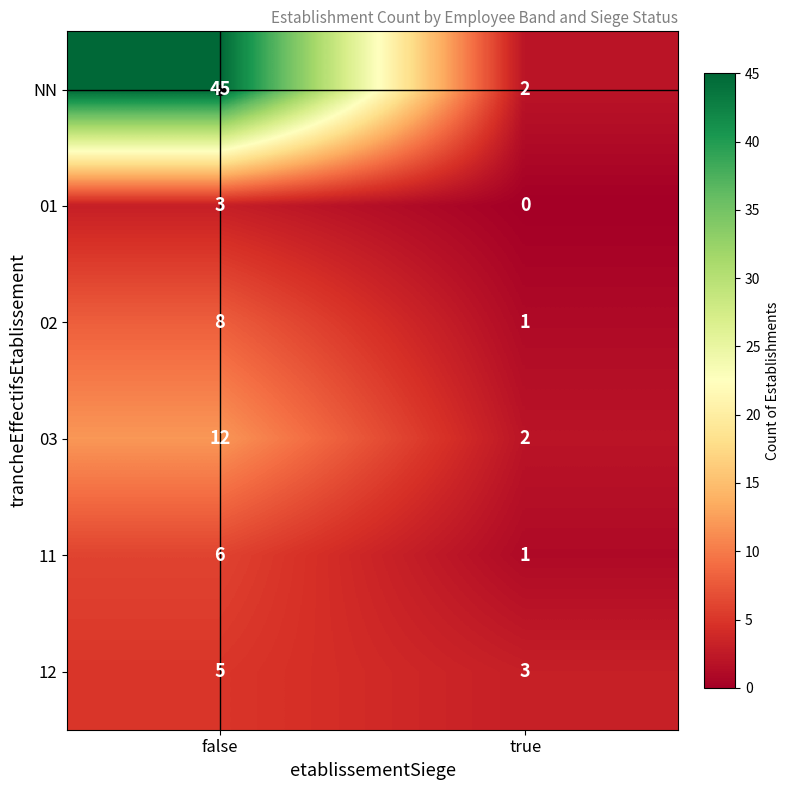

What is the spread (max minus min) of values at true?

3